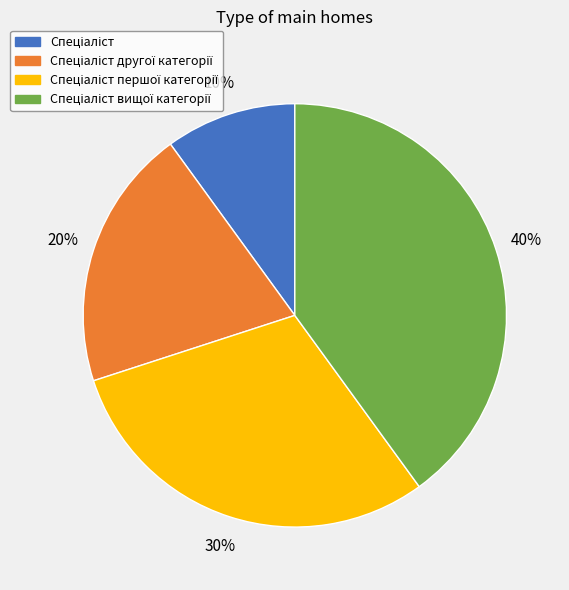

Is there any slice that represents more than half of the pie?

No